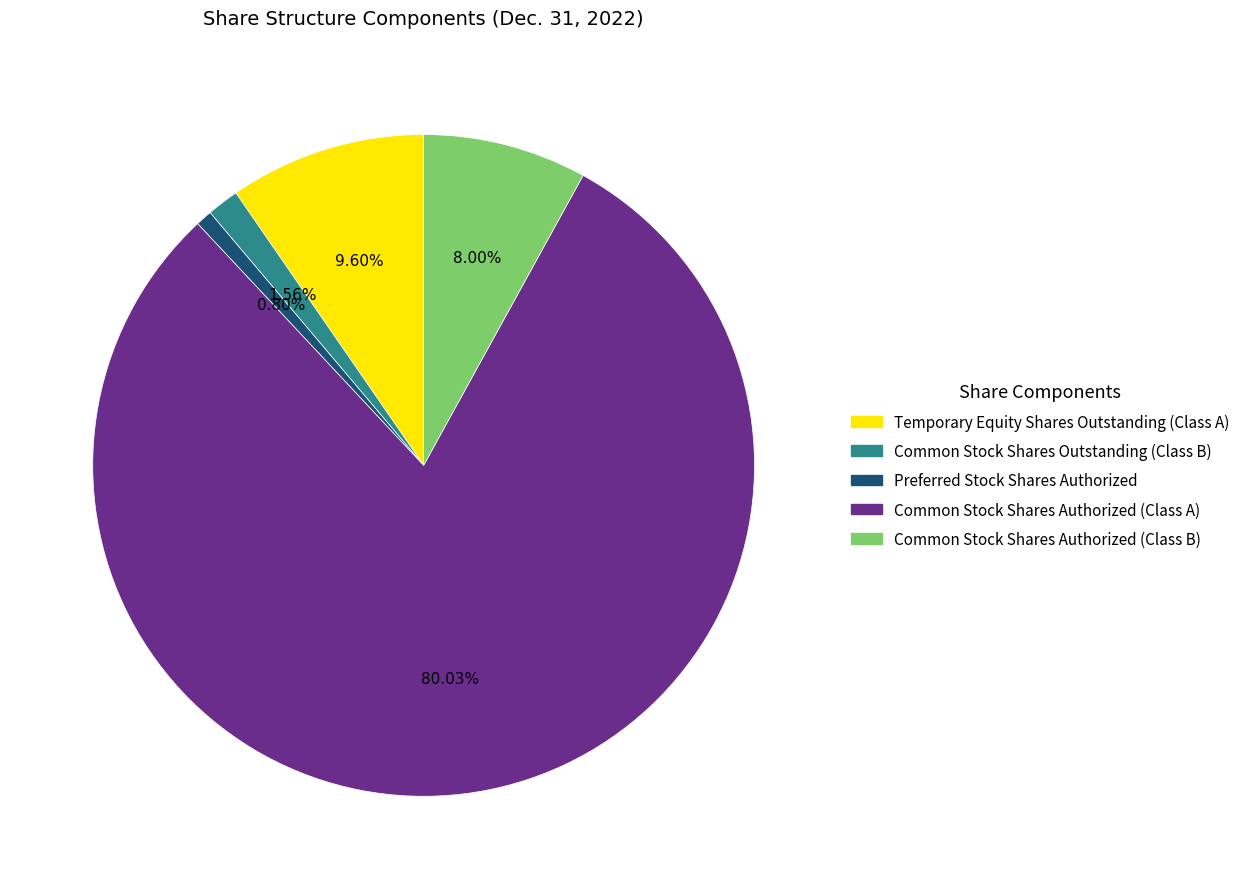

Is it true that Common Stock Shares Authorized (Class A) is 80% of the pie?

True